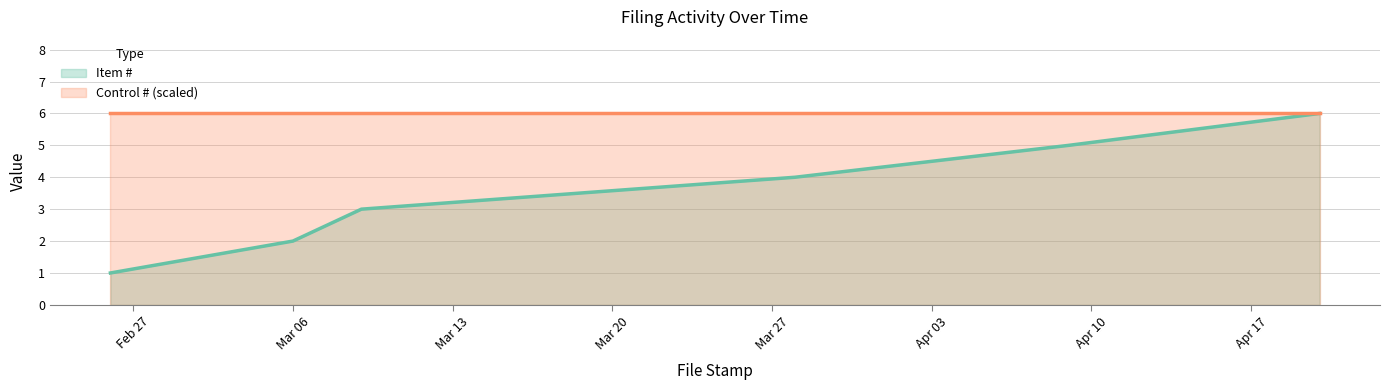

Between 2018-03-28 and 2018-03-09, which is larger?

2018-03-28